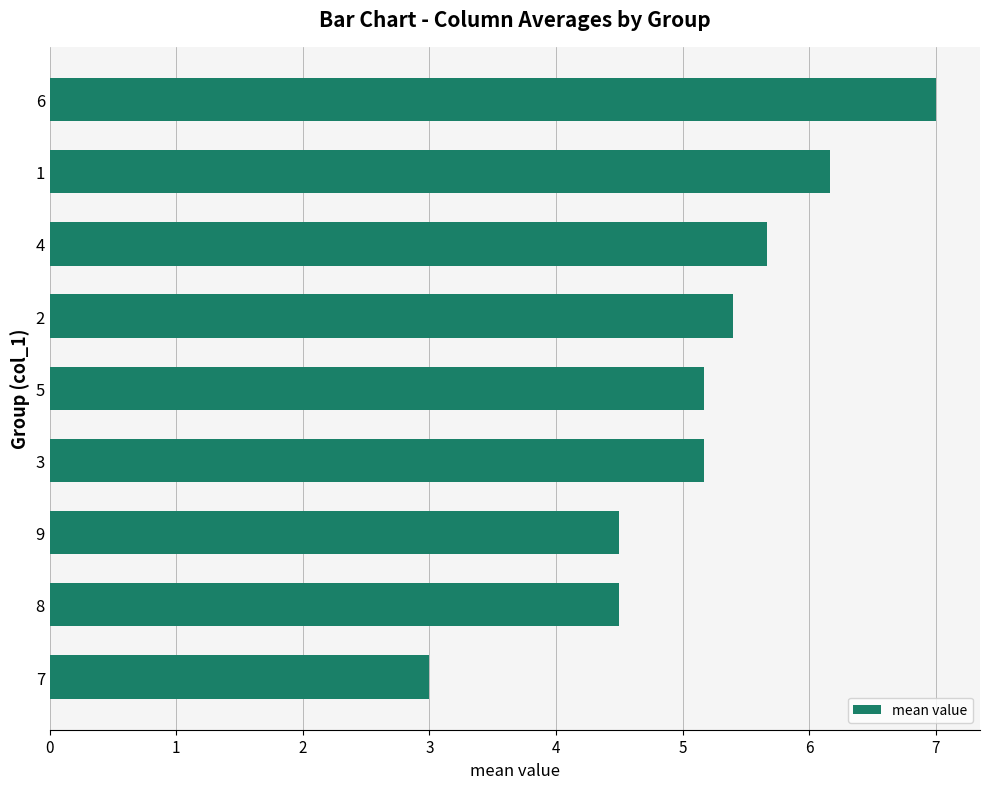

Are the bars horizontal?

Yes